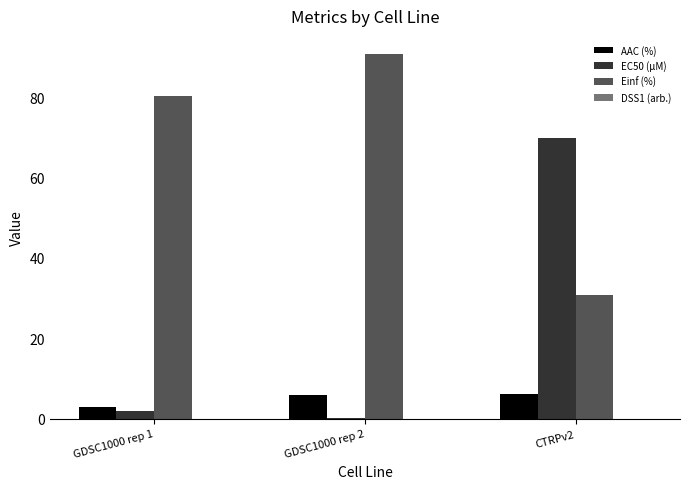

At which category does the chart reach its peak across all series?

GDSC1000 rep 2